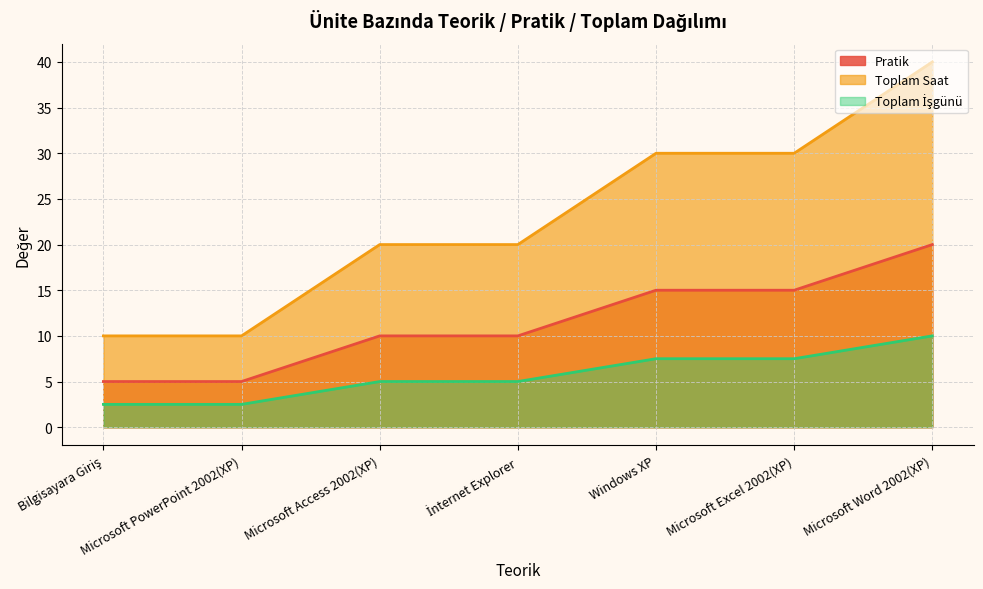

At which category does Toplam Saat reach its first local valley?

Microsoft PowerPoint 2002(XP)